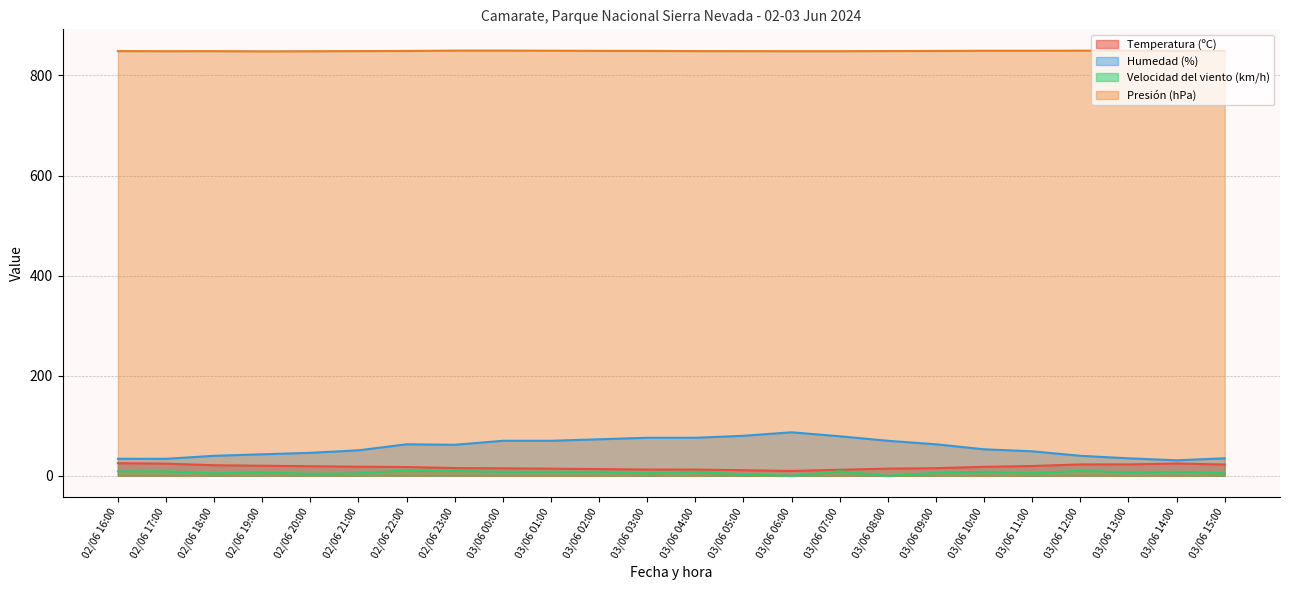

At which label does Temperatura (ºC) reach its peak?

02/06 16:00